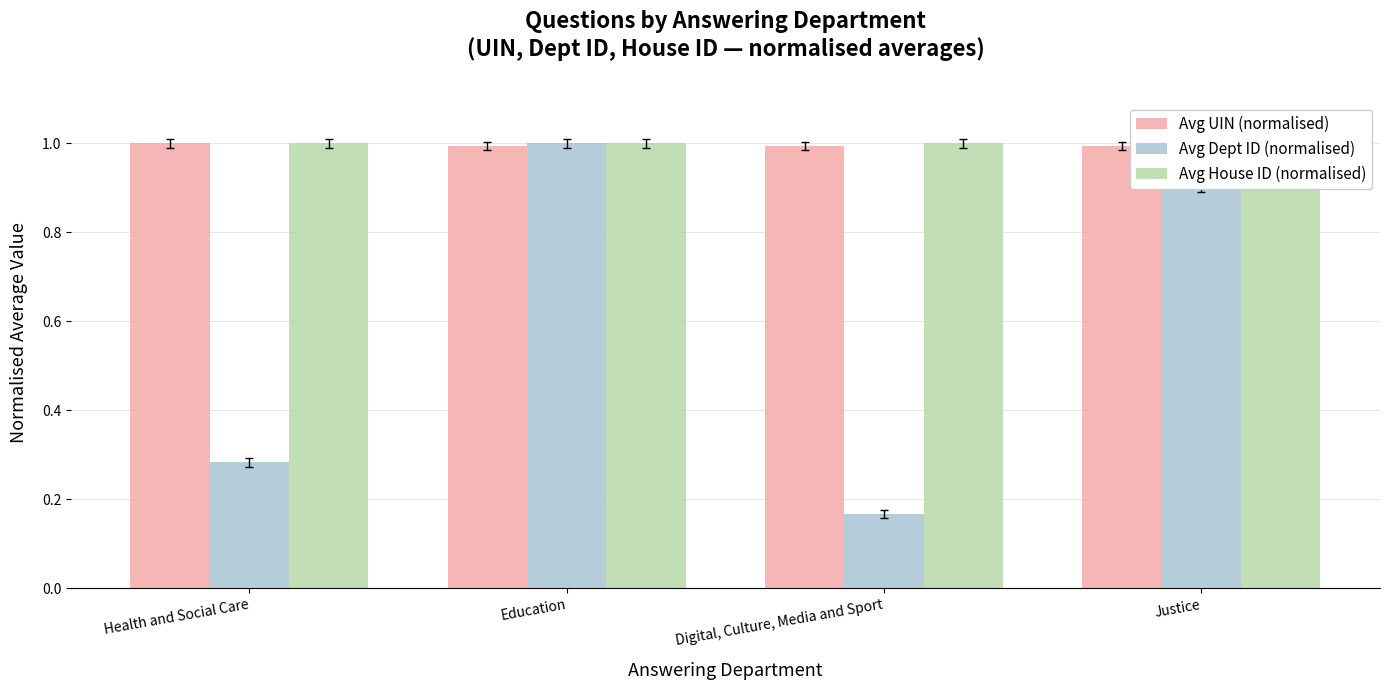

Is the value of Avg House ID (normalised) at Education greater than the value of Avg Dept ID (normalised) at Digital, Culture, Media and Sport?

Yes